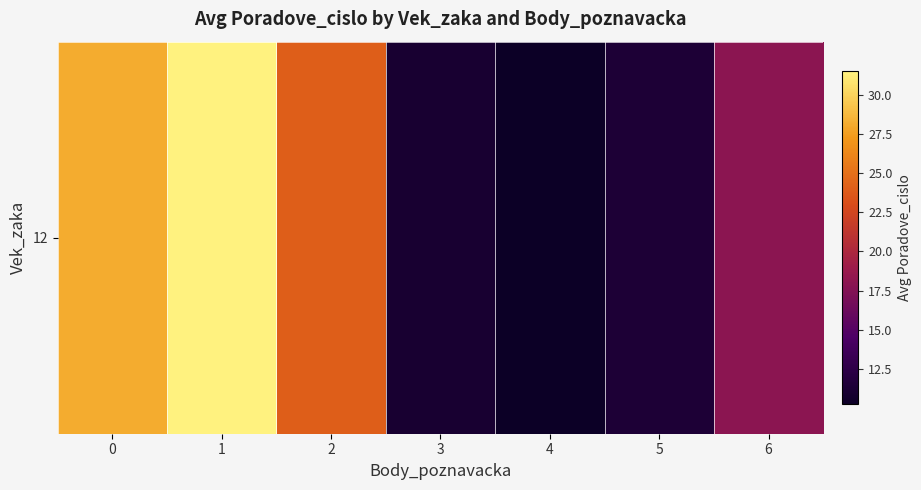

At which label is the value closest to 20?

6